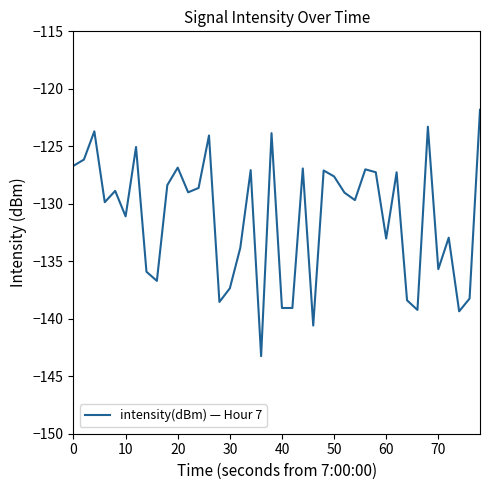

What is the maximum value shown in the chart?

-121.8